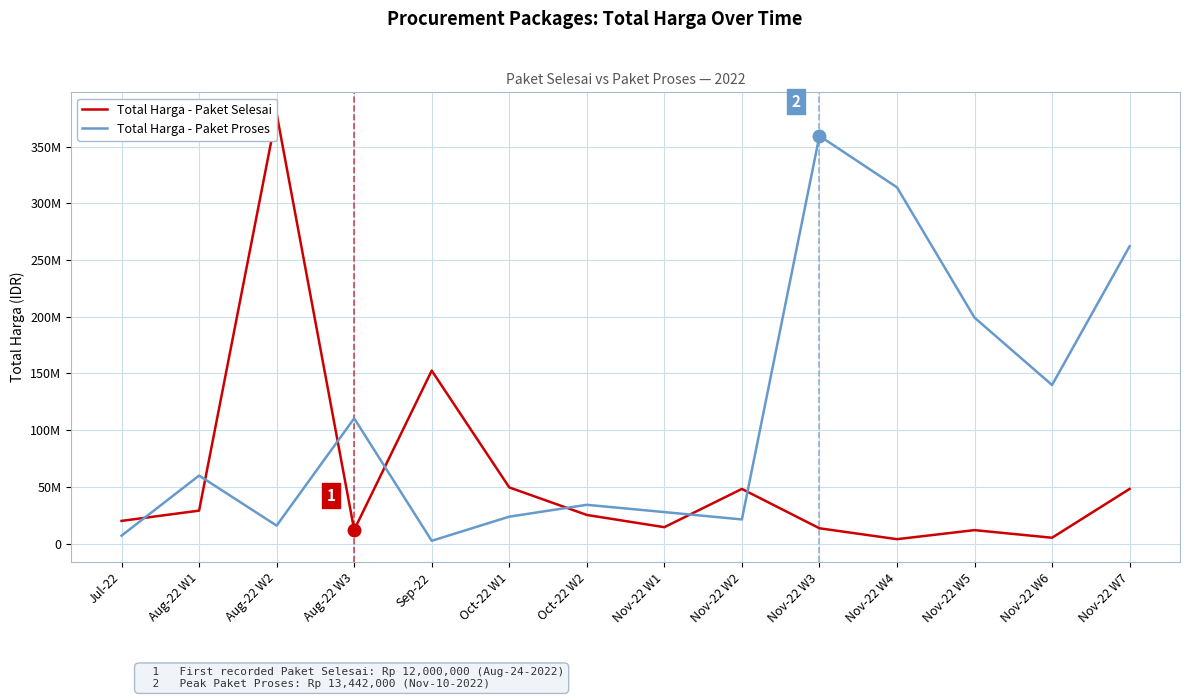

At which label is Total Harga - Paket Proses closest to 180947875?

Nov-22 W5